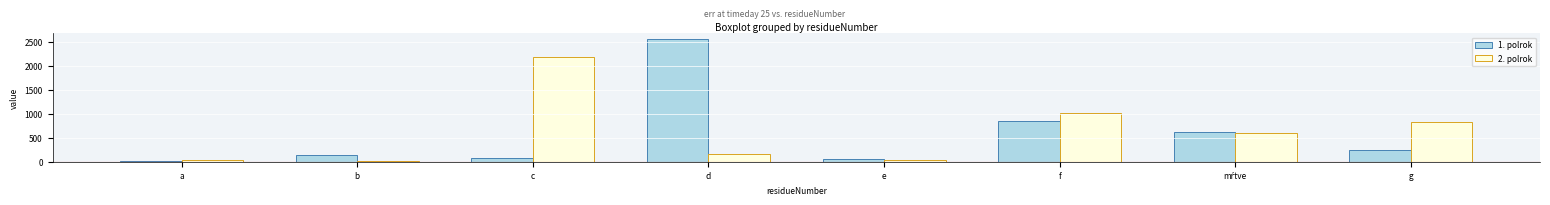

Is the value of 1. polrok at e greater than the value of 2. polrok at d?

No